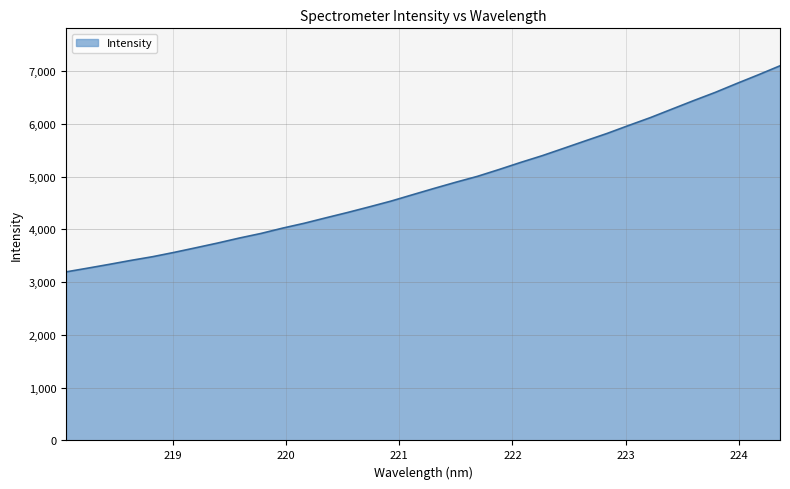

What is the maximum value shown in the chart?

7100.0